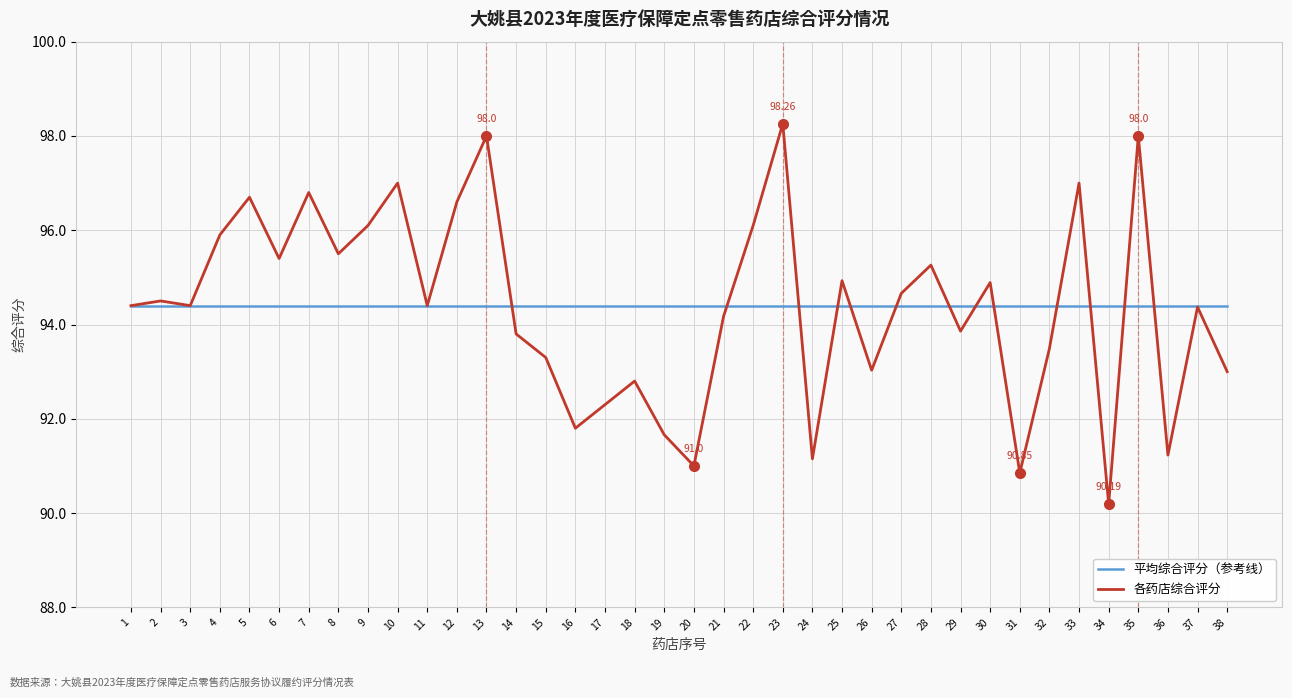

What is the difference between the highest and lowest values at 14?

0.6